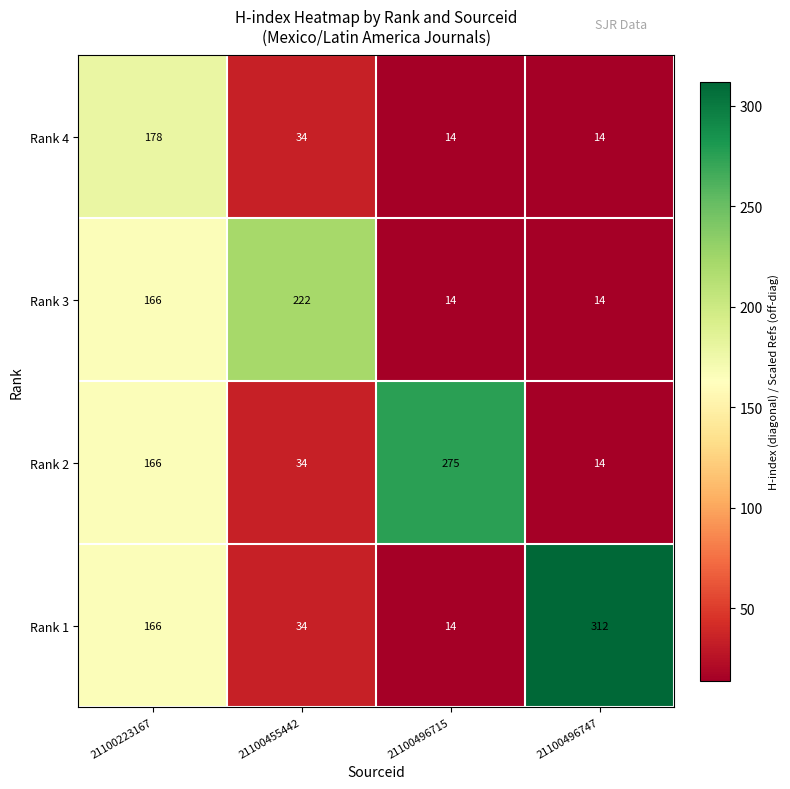

Reading left to right, extract all data points from this chart.

Rank 4: 21100223167=178	21100455442=34	21100496715=14	21100496747=14
Rank 3: 21100223167=166	21100455442=222	21100496715=14	21100496747=14
Rank 2: 21100223167=166	21100455442=34	21100496715=275	21100496747=14
Rank 1: 21100223167=166	21100455442=34	21100496715=14	21100496747=312